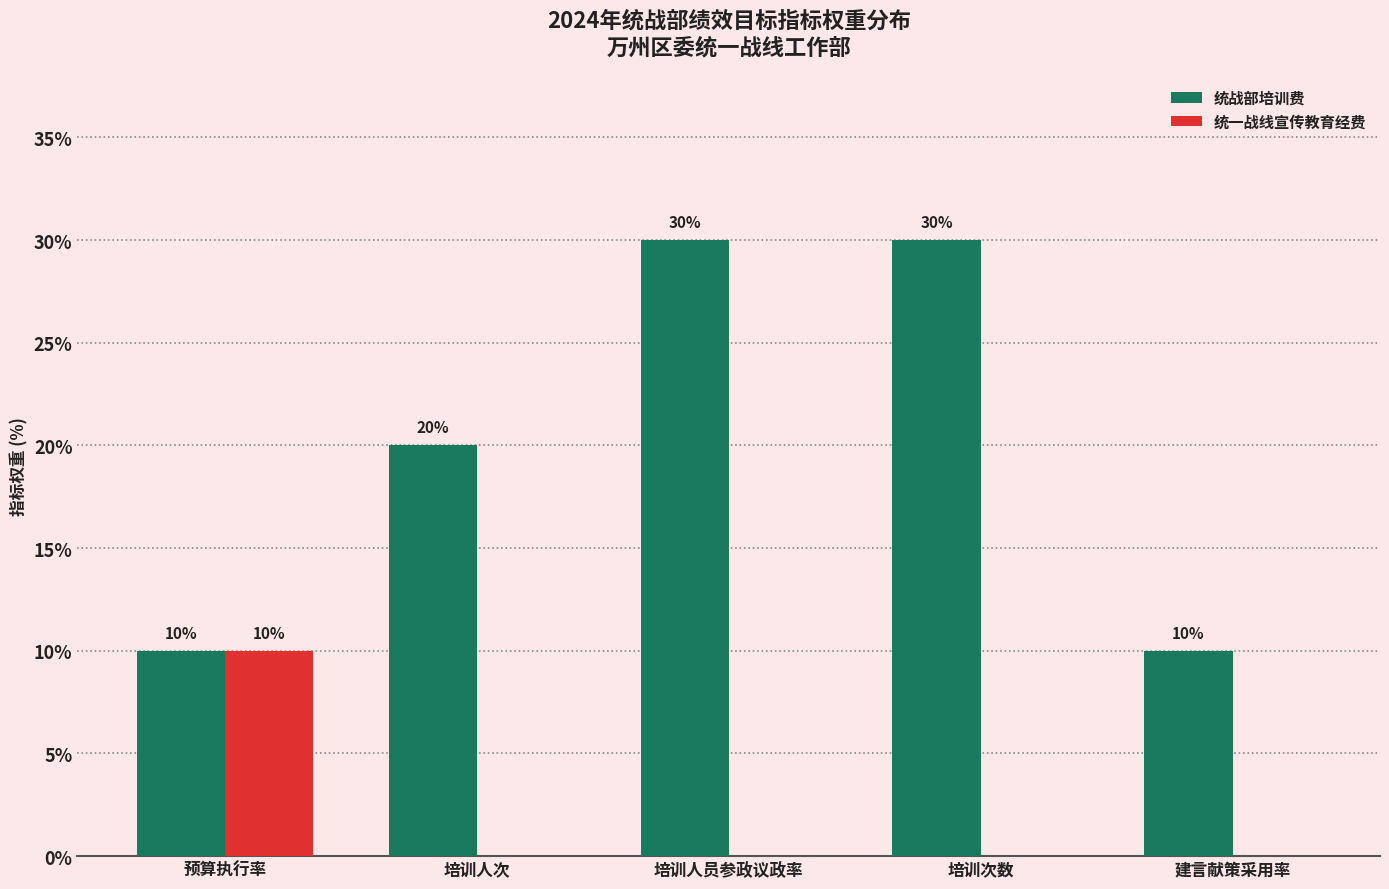

Which series has the largest range (max minus min)?

统战部培训费